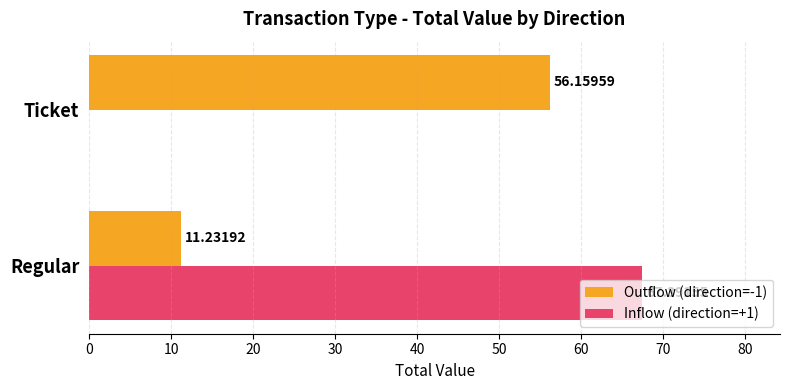

Which series has the largest total across all categories?

Inflow (direction=+1)